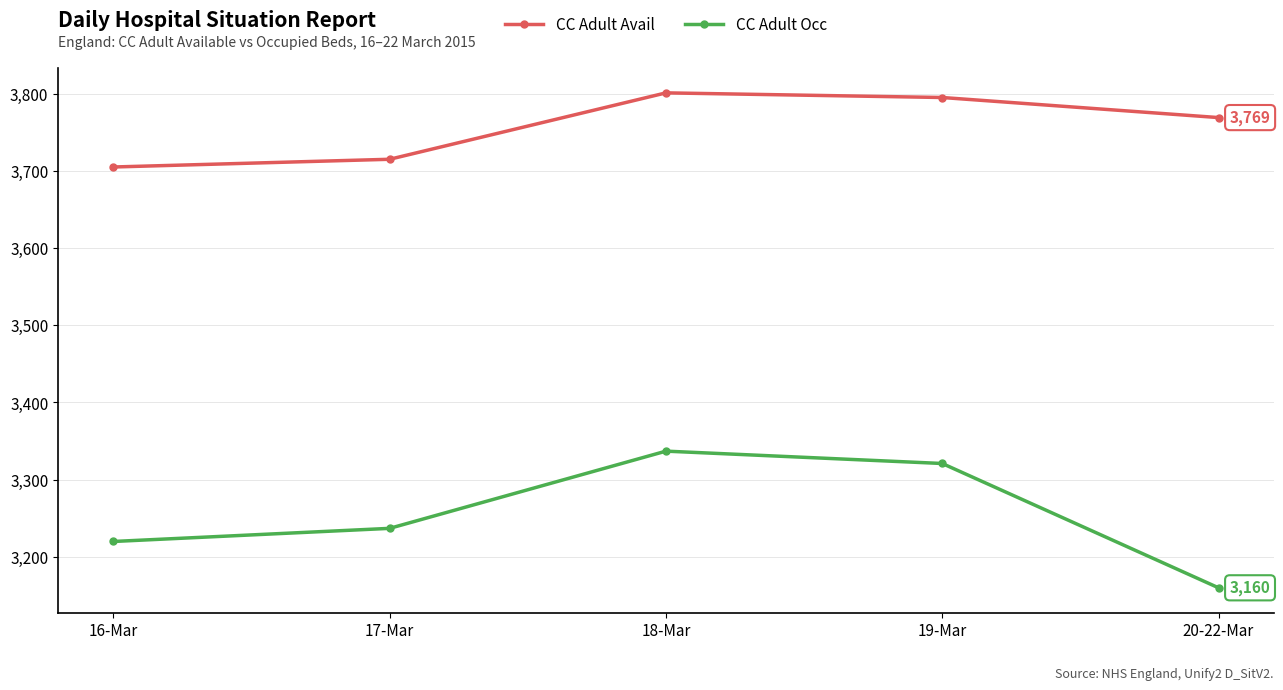

Is the value of CC Adult Avail at 16-Mar greater than the value of CC Adult Occ at 17-Mar?

Yes